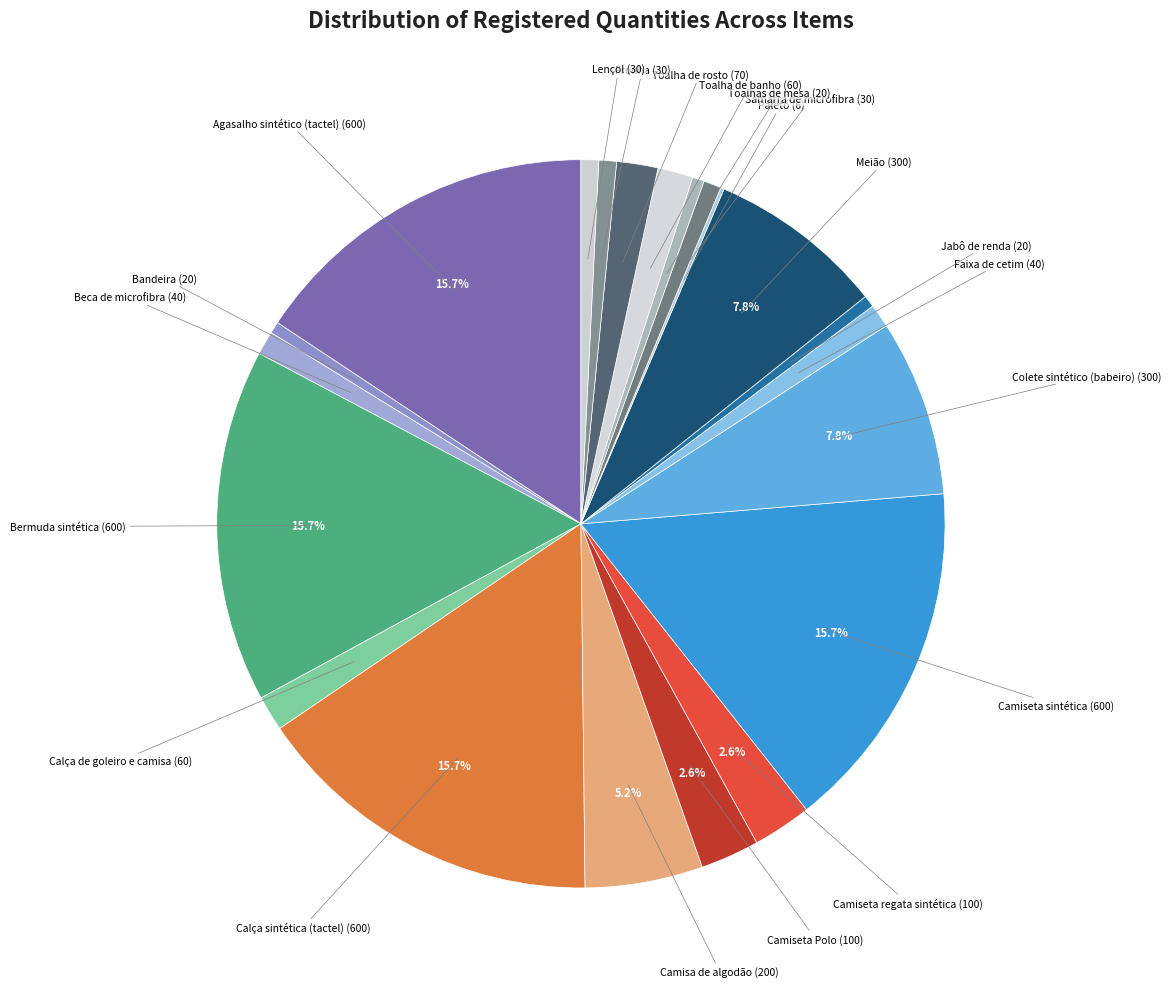

Which has a higher value, Jabô de renda or Meião?

Meião